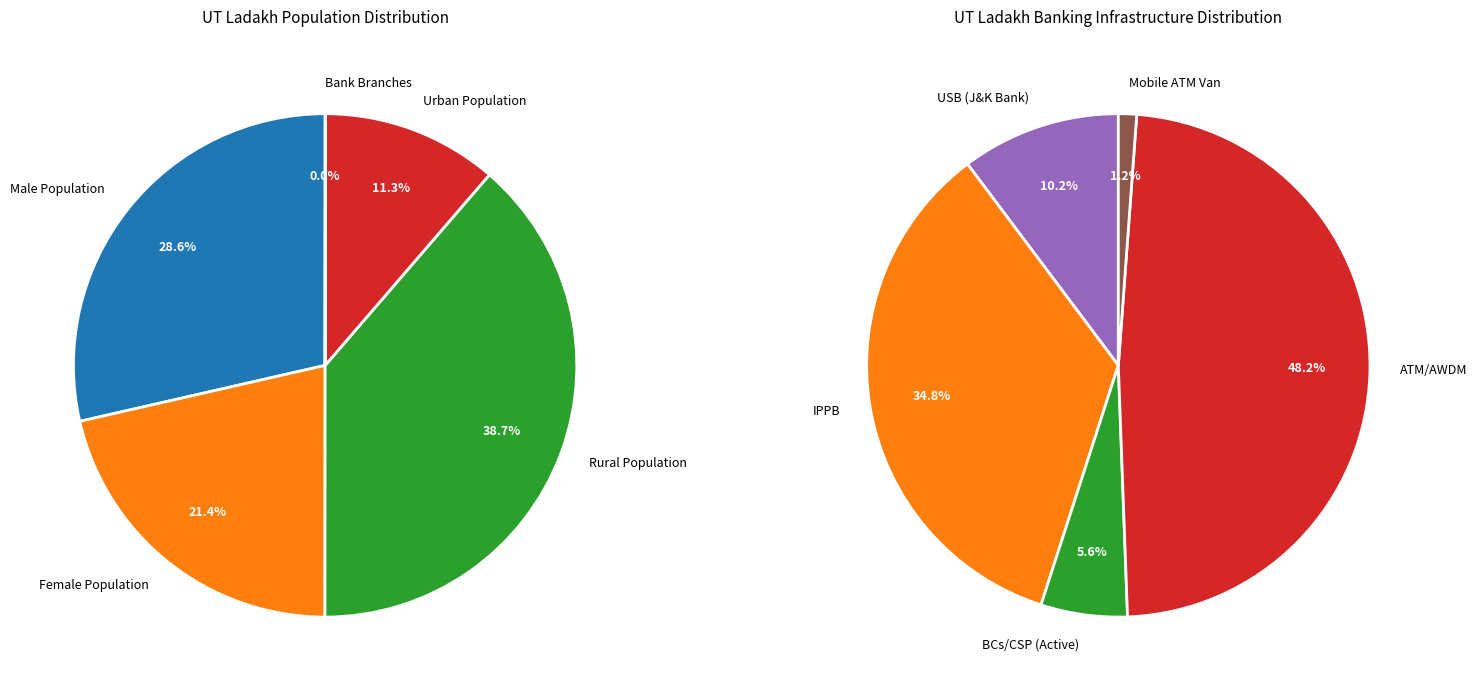

True or false: USB (J&K Bank) accounts for 11% of the total.

False